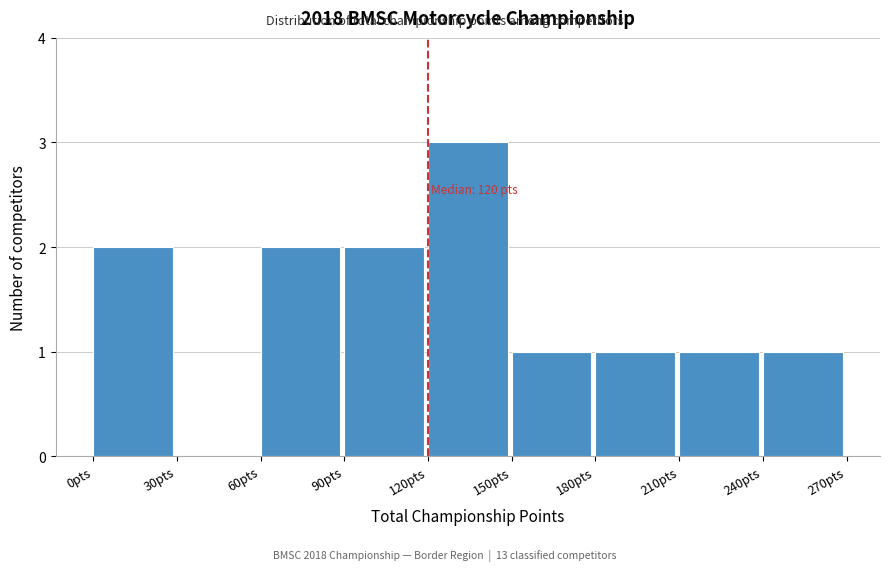

Over which range of the x-axis is the bar tallest?

120 to 150